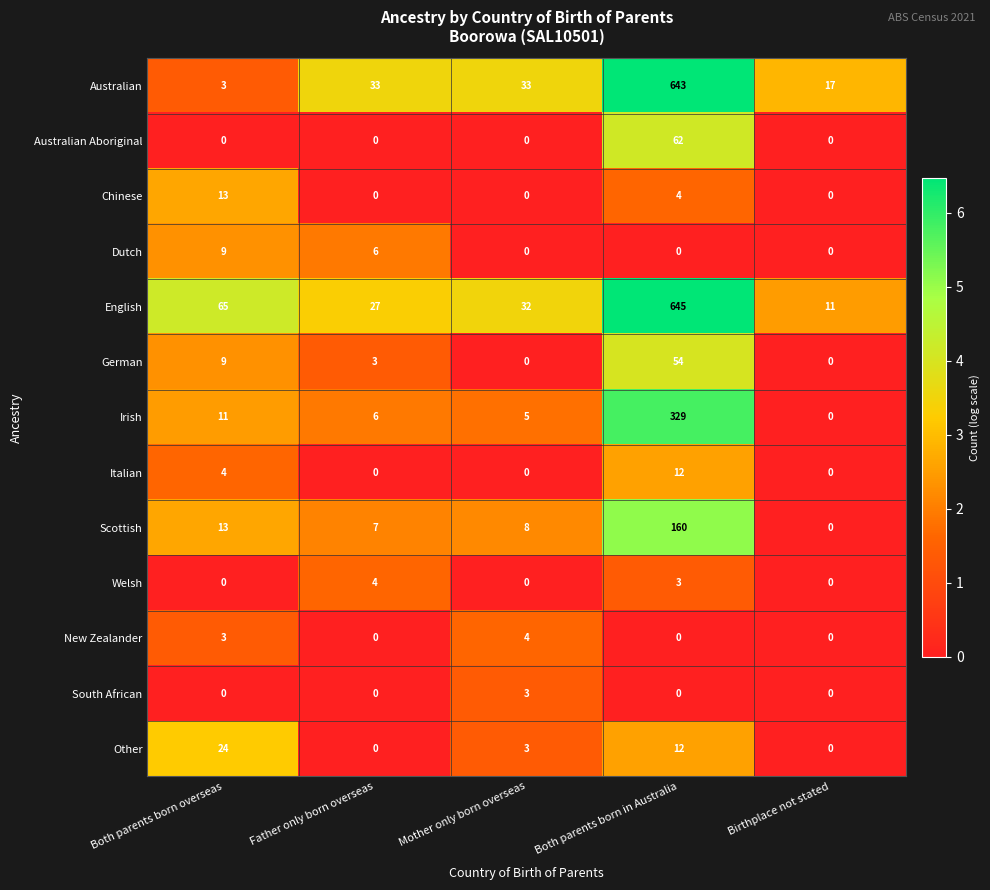

The Dutch series shows 3 at Birthplace not stated. True or false?

False